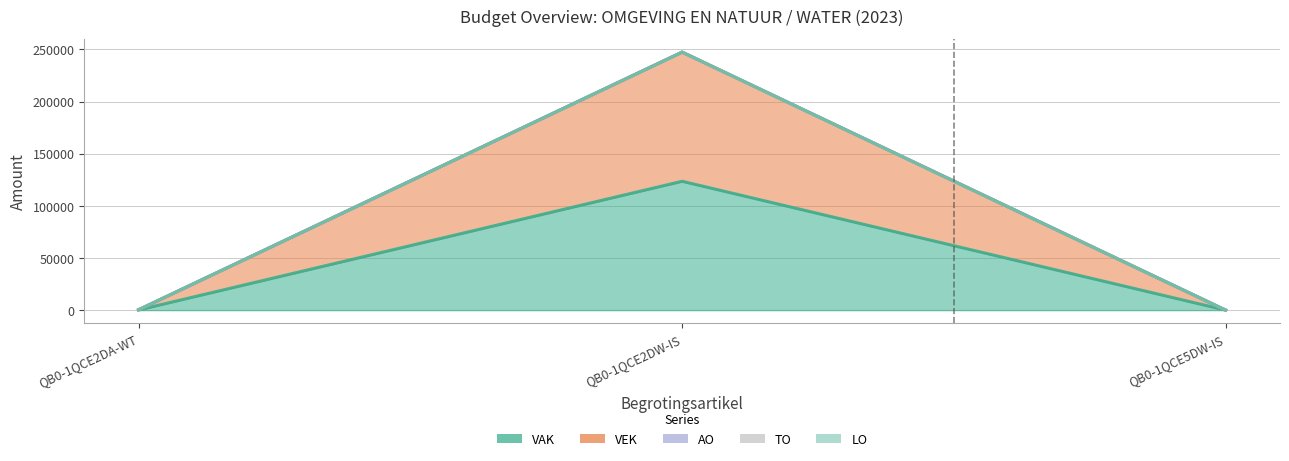

At which category is the sum across all series the highest?

QB0-1QCE2DW-IS